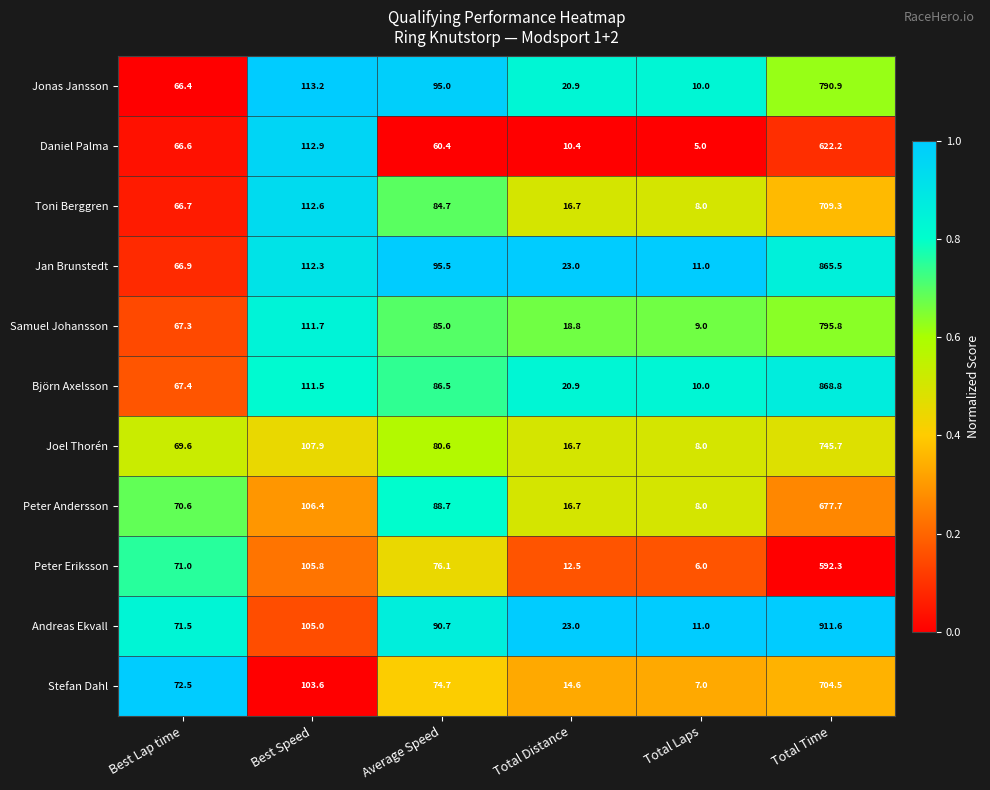

At which category is the sum across all series the highest?

Total Time